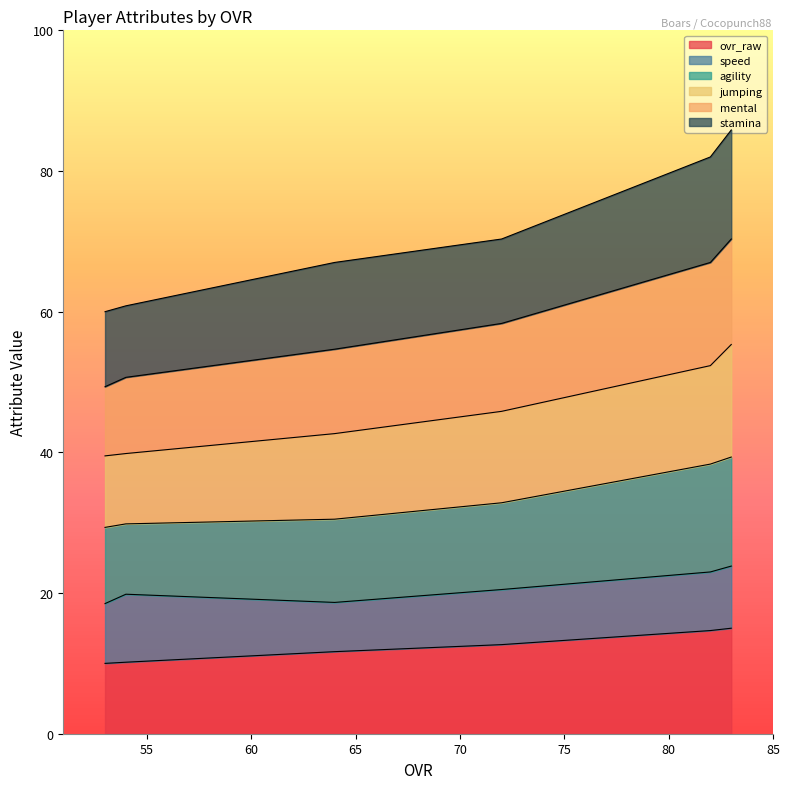

How many data points in ovr_raw are less than 12?

3